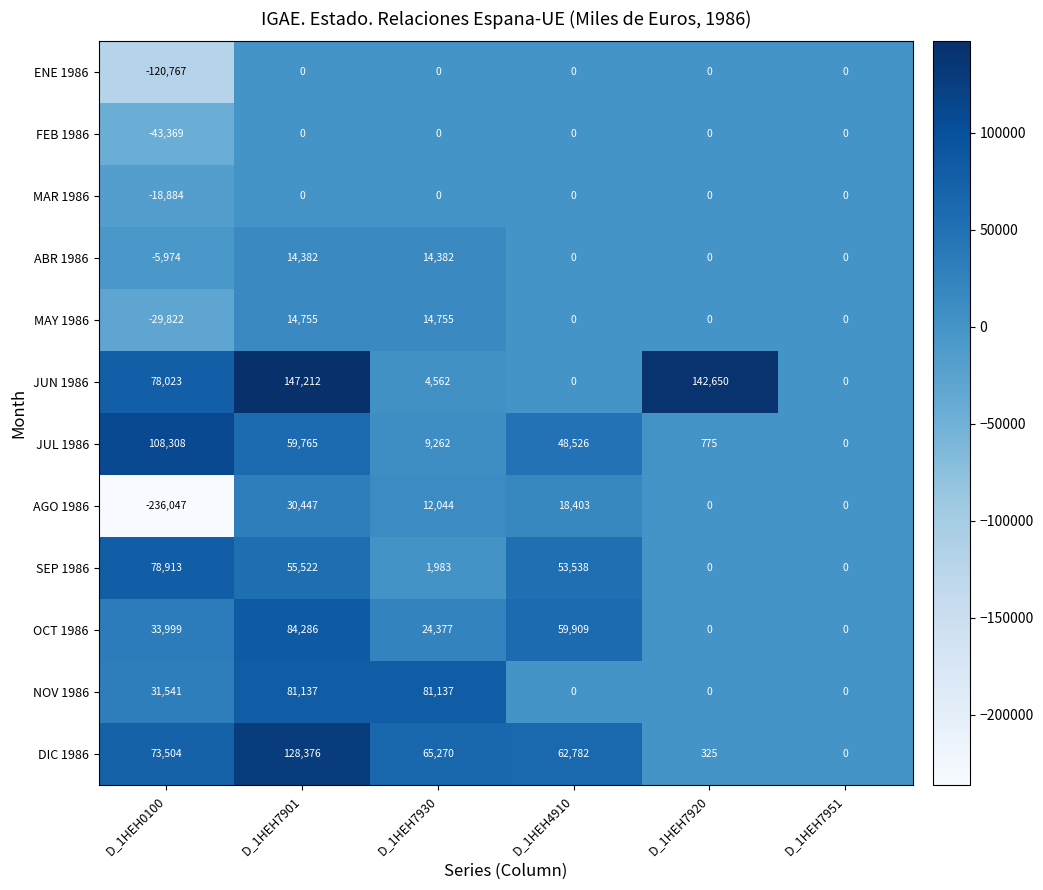

Rank the series at D_1HEH0100 from lowest to highest value.

AGO 1986, ENE 1986, FEB 1986, MAY 1986, MAR 1986, ABR 1986, NOV 1986, OCT 1986, DIC 1986, JUN 1986, SEP 1986, JUL 1986